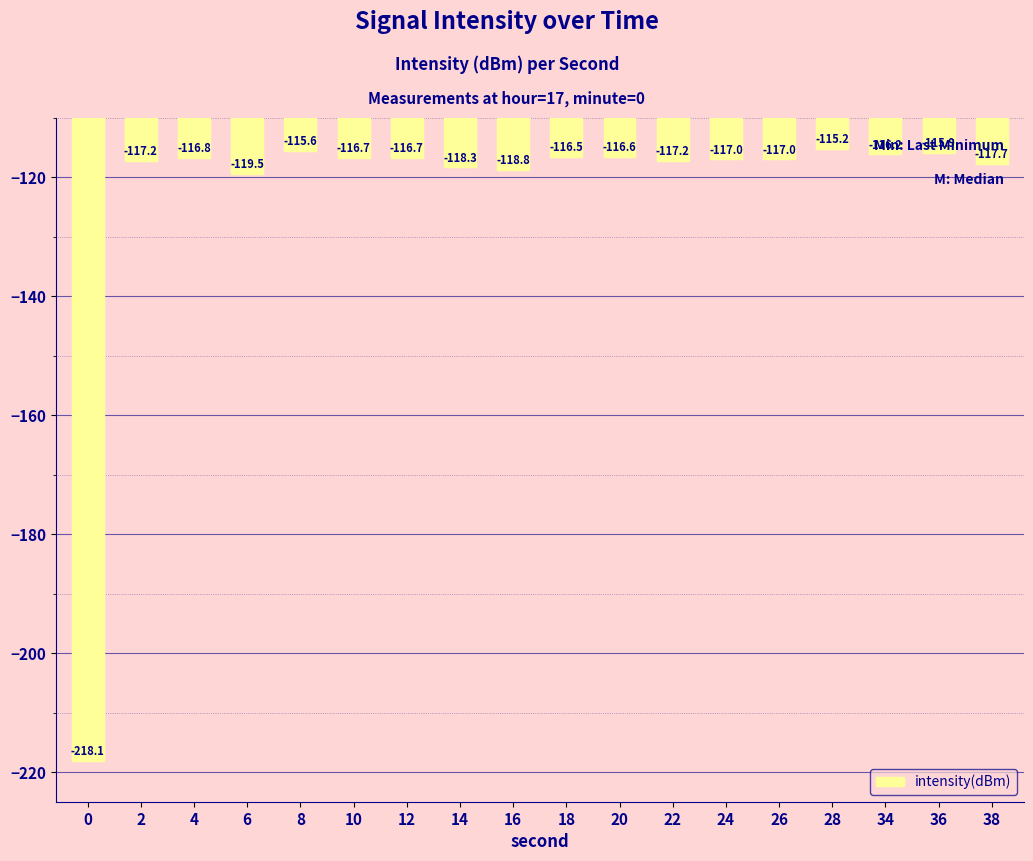

Does the chart contain any negative values?

Yes